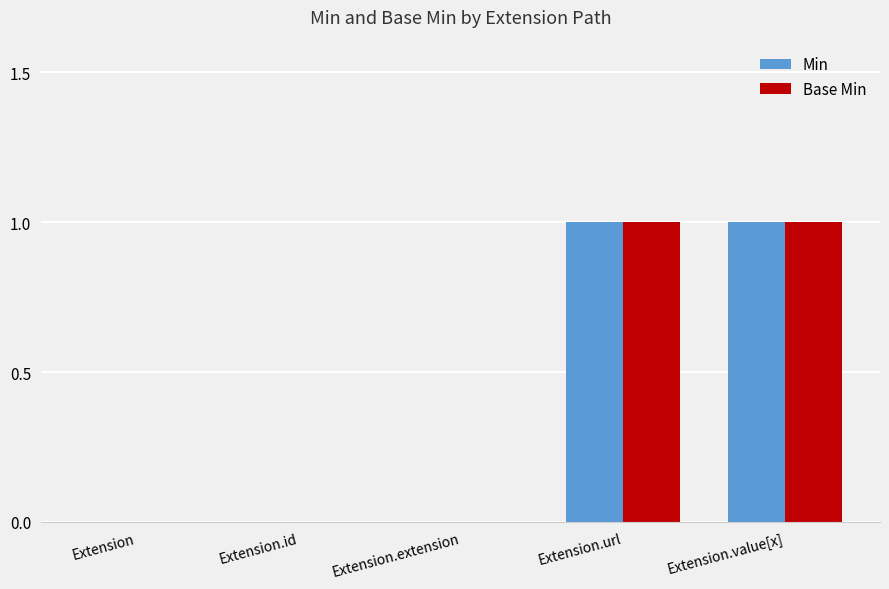

Is the value of Min at Extension.url greater than the value of Base Min at Extension.id?

Yes